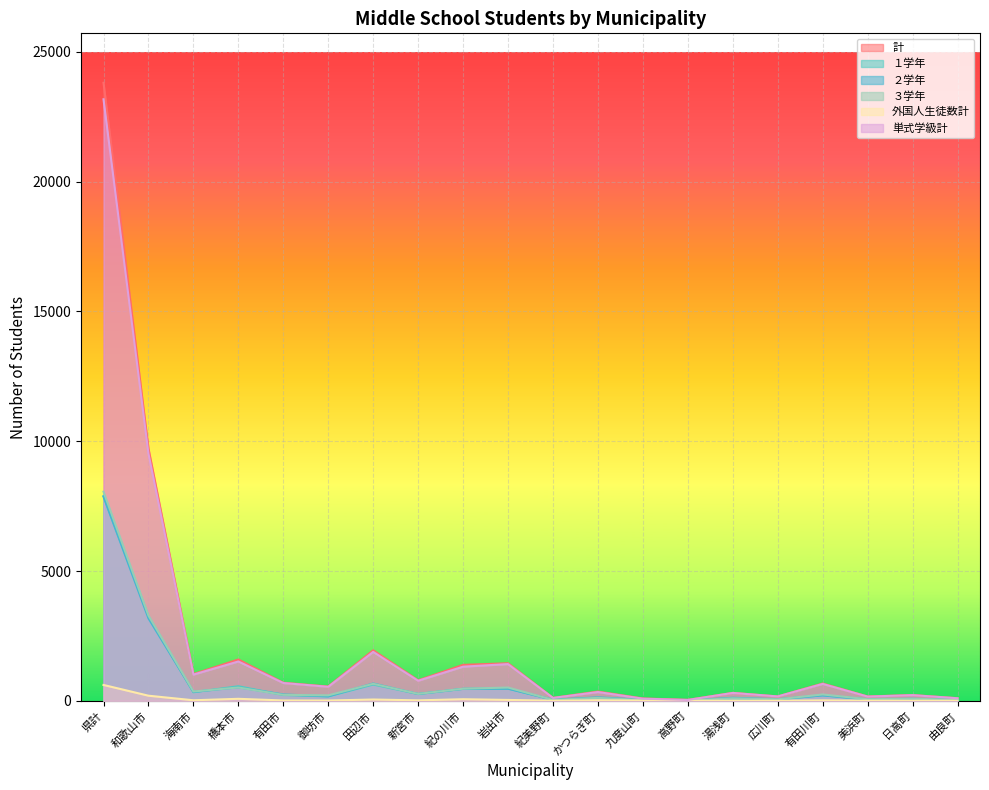

True or false: 計 and ２学年 cross at least once.

False